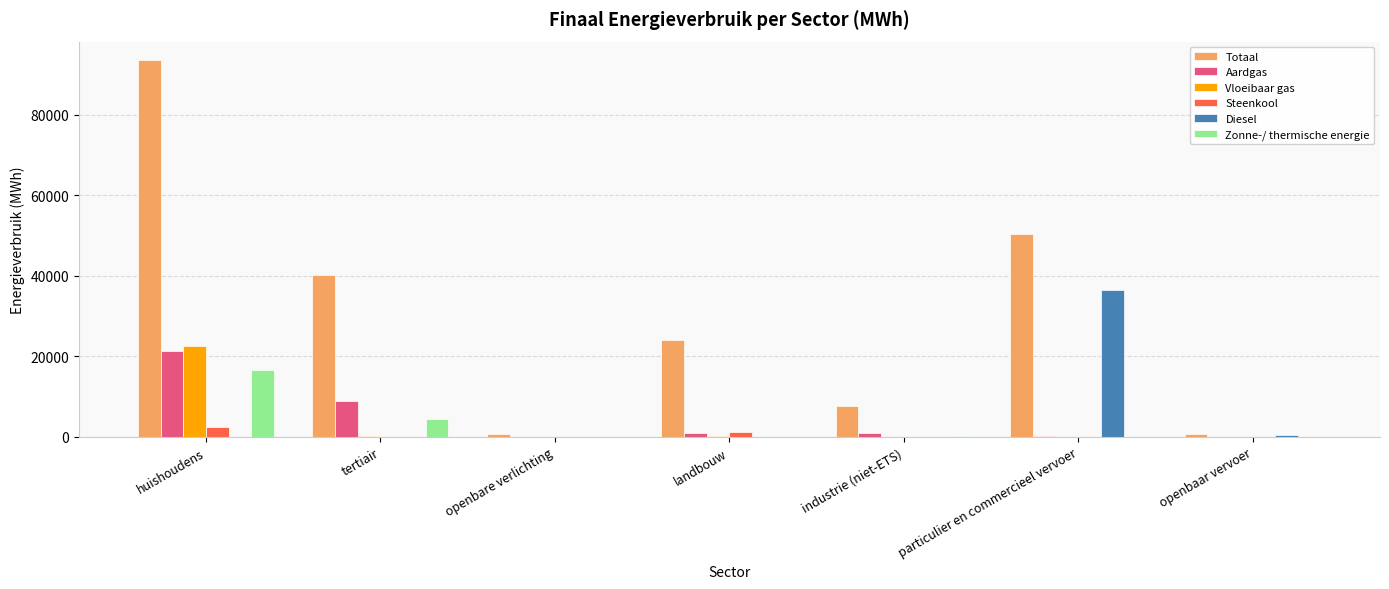

At which label is Aardgas closest to 10666?

tertiair